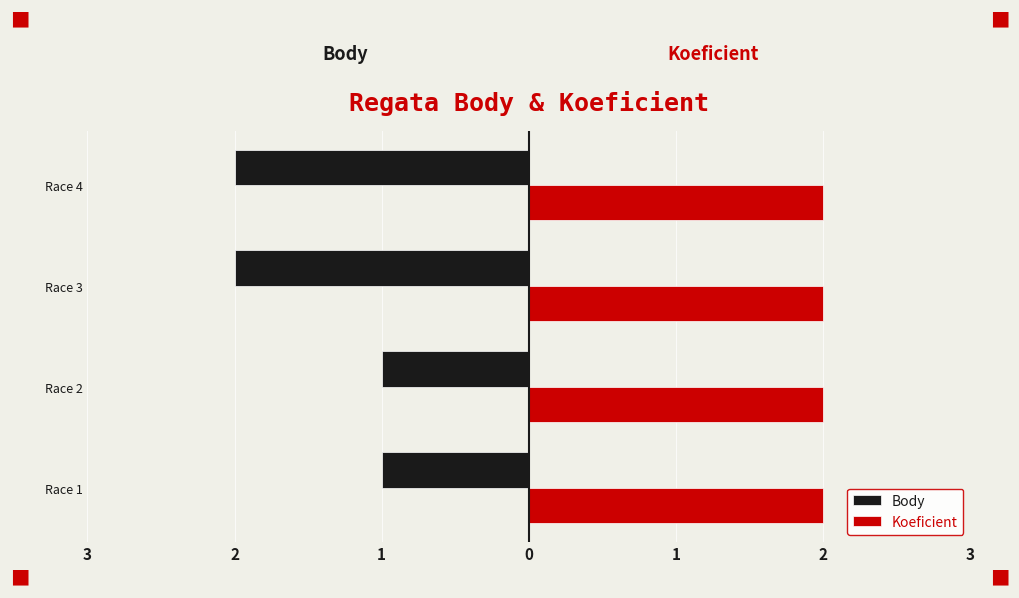

What are all the series names shown in the legend?

Body, Koeficient